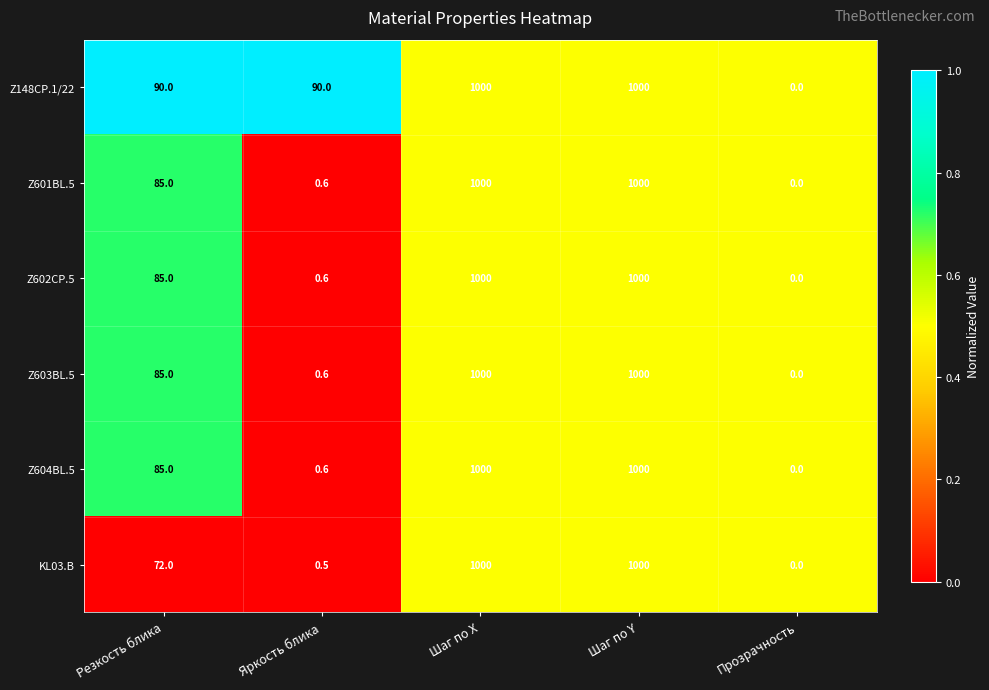

The value of Z602CP.5 at Шаг по Х is 539.3. True or false?

False